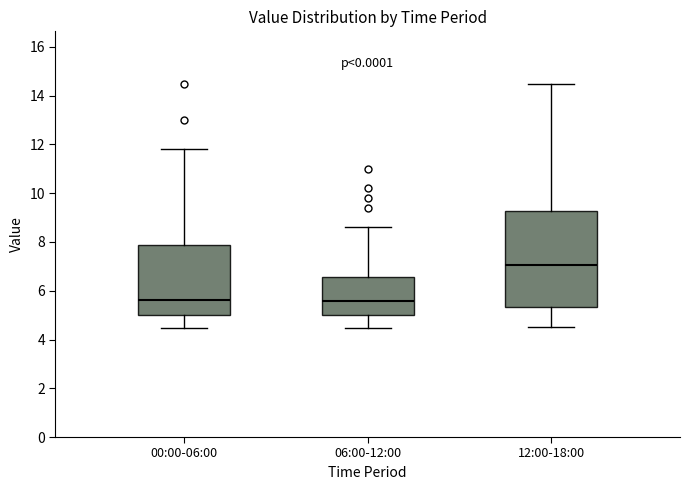

Reading left to right, read every box against the y-axis: the position of its median line, the range the box covers, and the ends of its whiskers. The values are not printed on the chart, so give them approximately, as read against the axis.

00:00-06:00: median 5.6, box 5.0 to 7.8, whiskers 4.4 to 11.8
06:00-12:00: median 5.6, box 5.0 to 6.6, whiskers 4.4 to 8.6
12:00-18:00: median 7.0, box 5.4 to 9.2, whiskers 4.6 to 14.4